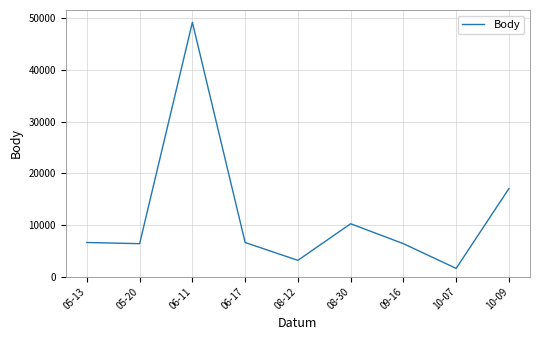

Count the number of categories in the chart.

9